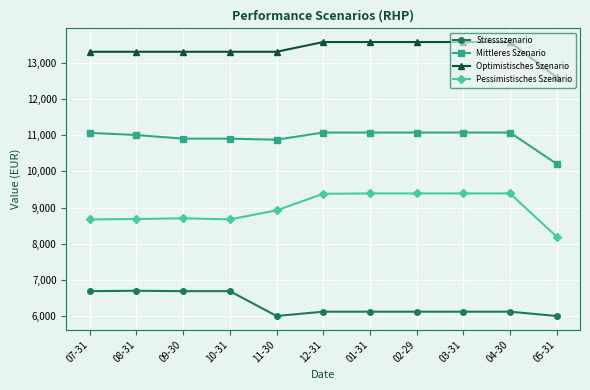

Is the value of Optimistisches Szenario at 09-30 greater than the value of Stressszenario at 10-31?

Yes